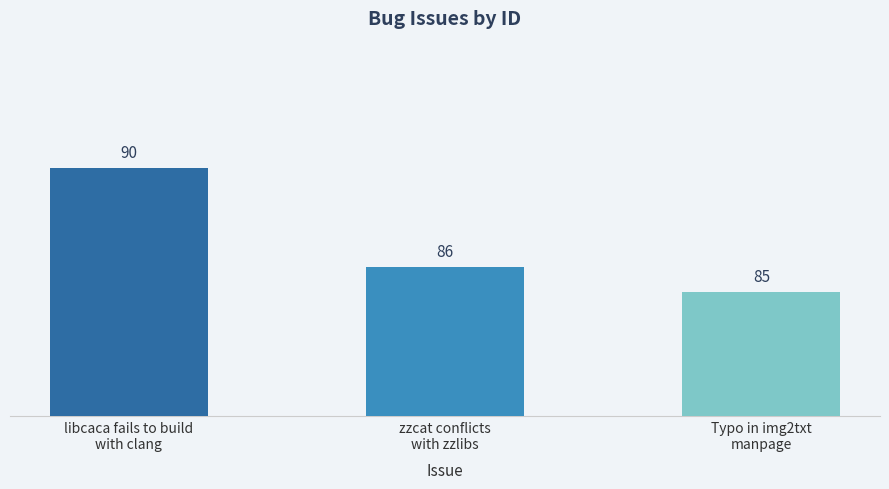

Does the chart contain any negative values?

No